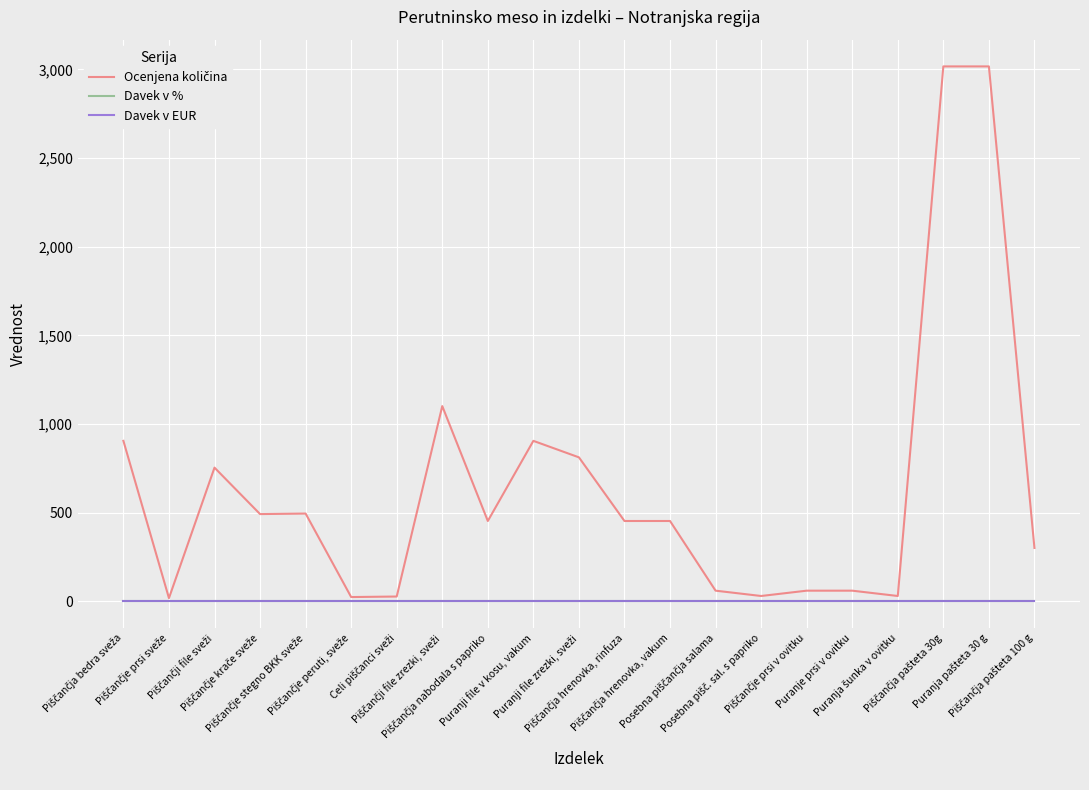

Does the chart have visible grid lines?

Yes